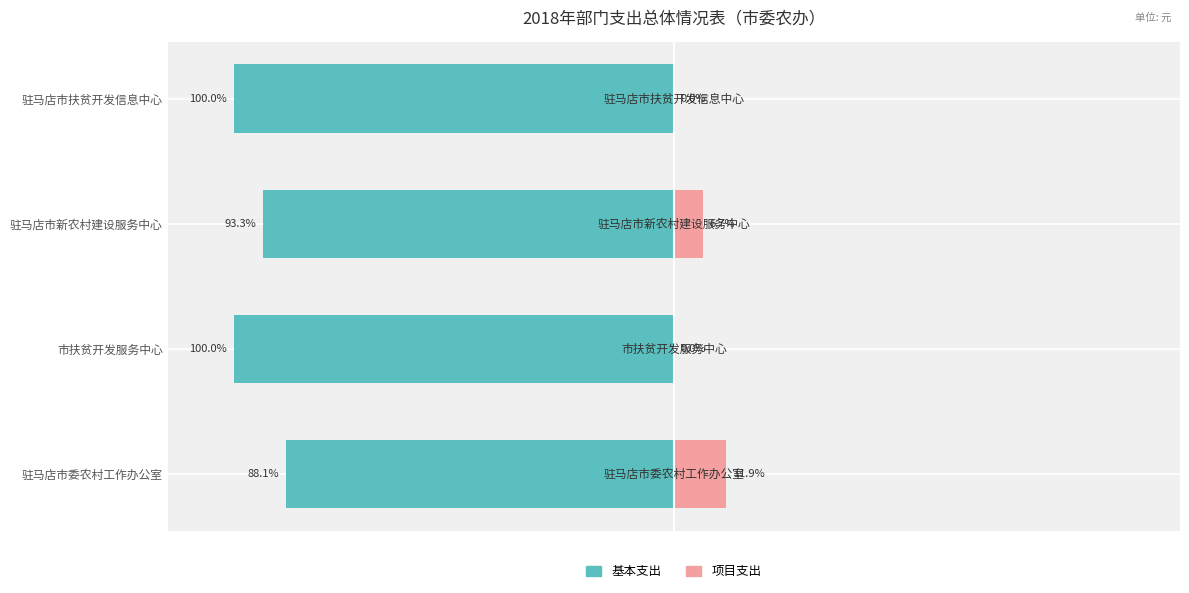

Is the value of 基本支出 at 驻马店市扶贫开发信息中心 greater than the value of 项目支出 at 驻马店市委农村工作办公室?

No